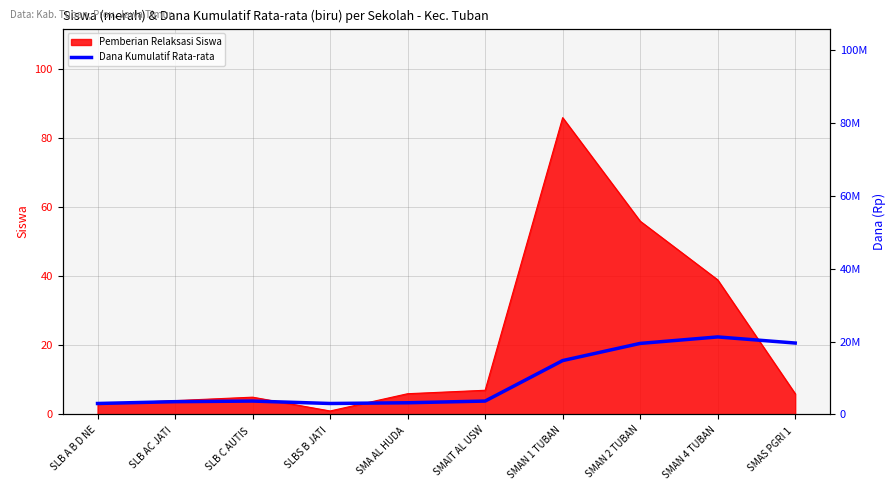

The chart shows a value of 14785714.3 at SMAN 1 TUBAN. True or false?

True